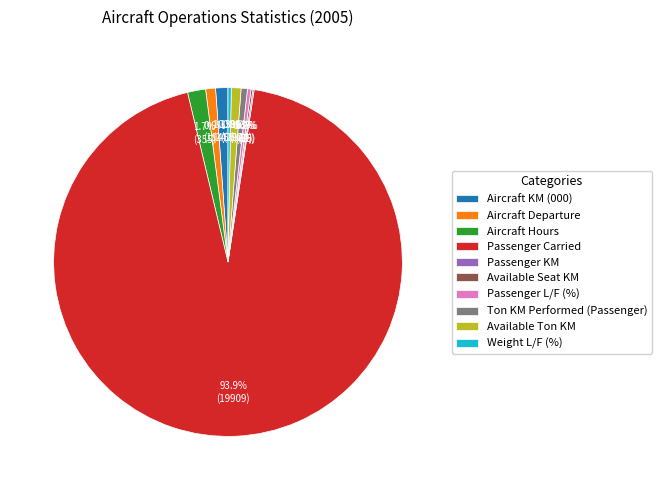

Which has a higher value, Aircraft Departure or Passenger Carried?

Passenger Carried